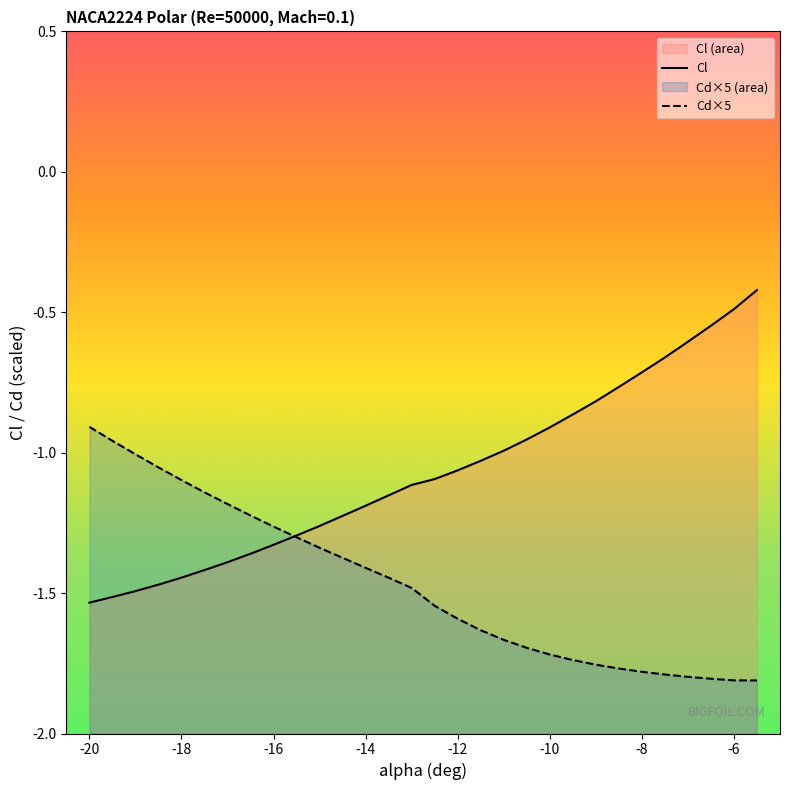

At -7.5, list the series in order from largest to smallest.

Cl, Cd